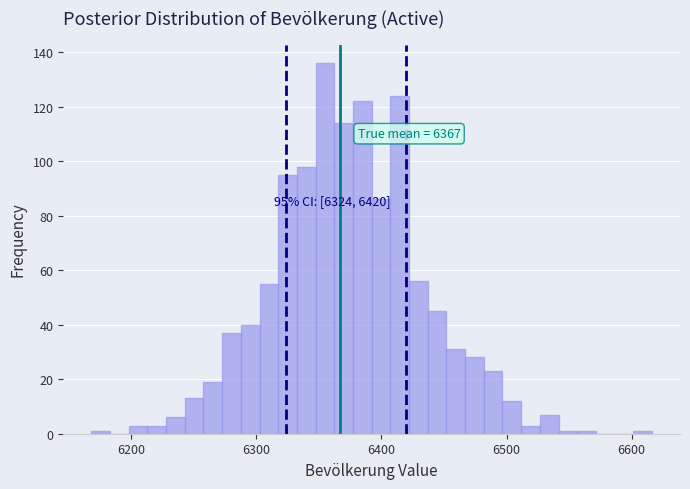

Around what value on the x-axis is the tallest bar? Give the approximate position of its centre, as read against the axis.

6350